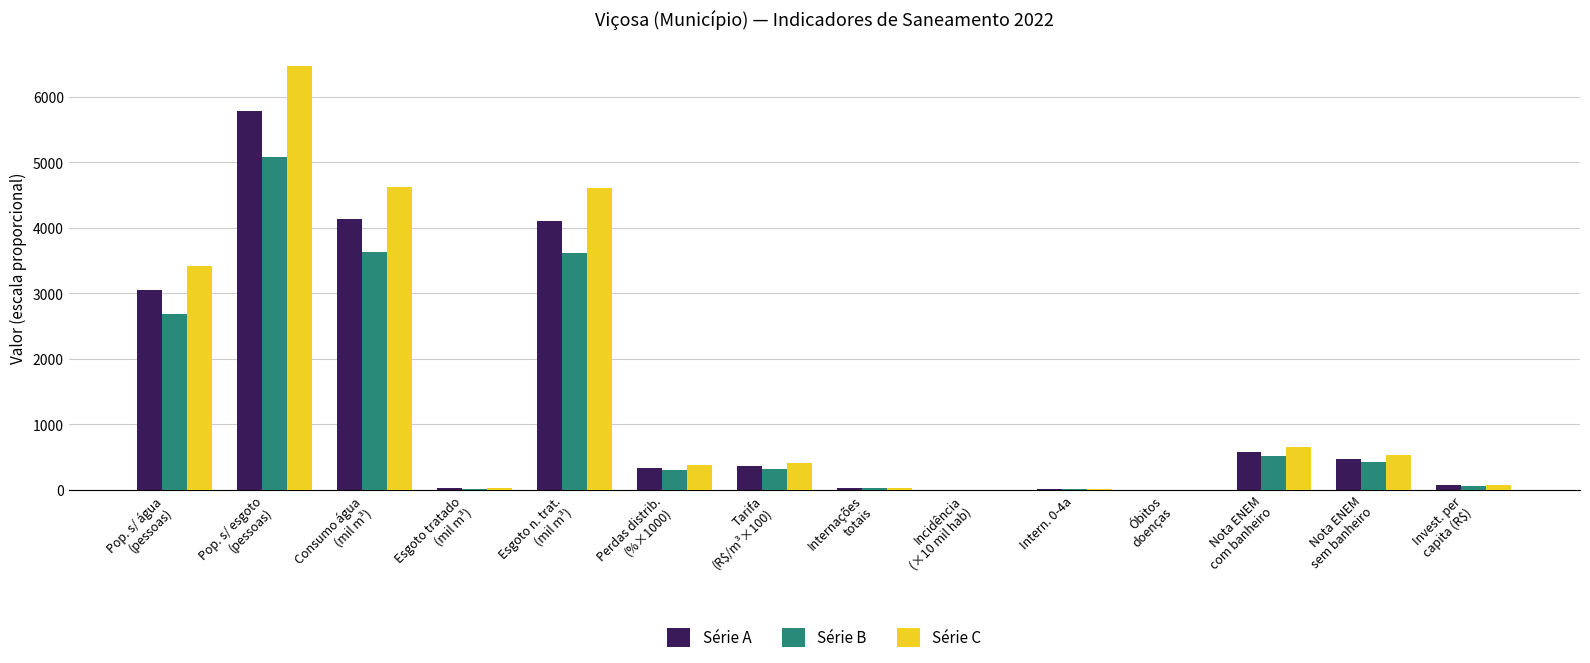

The value of Série B at Pop. s/ esgoto
(pessoas) is 2167.1. True or false?

False